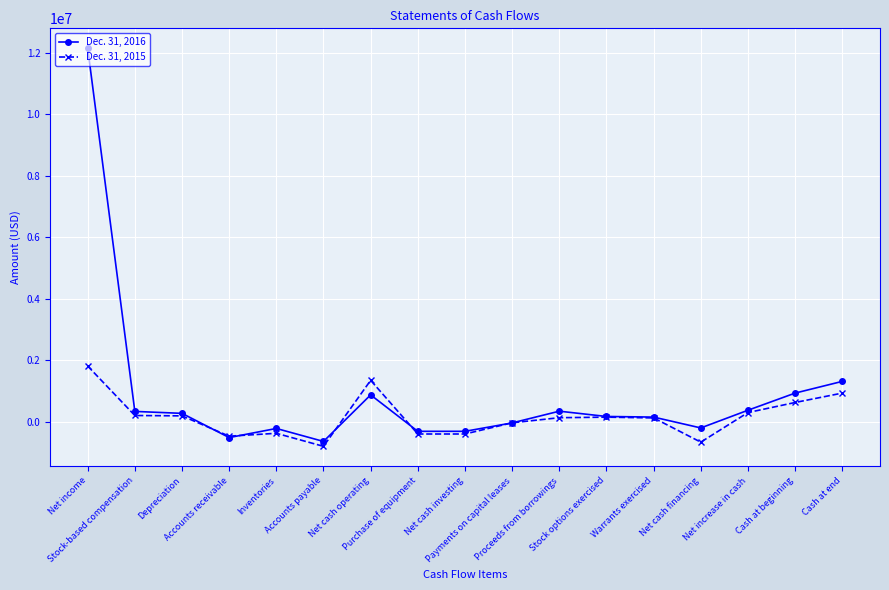

Which series has the widest spread of values?

Dec. 31, 2016